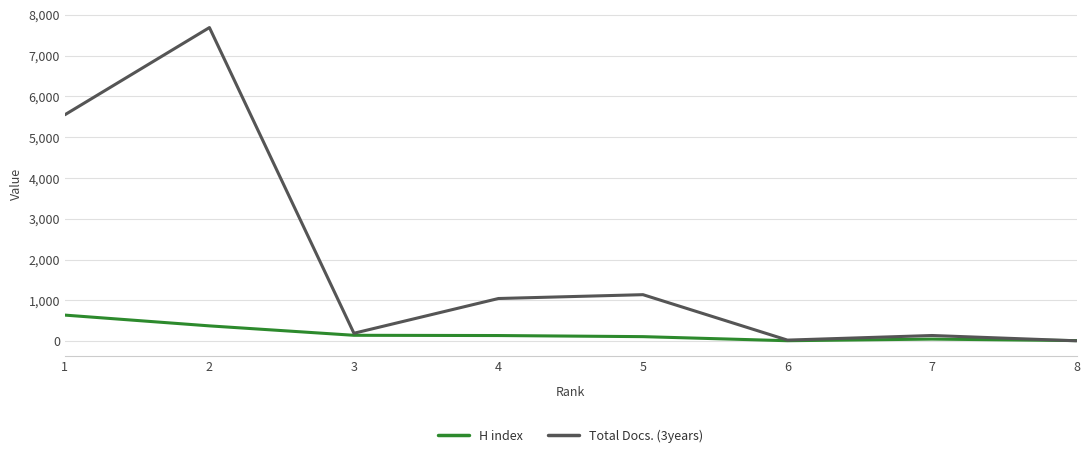

The value of H index at 1 is 1143. True or false?

False